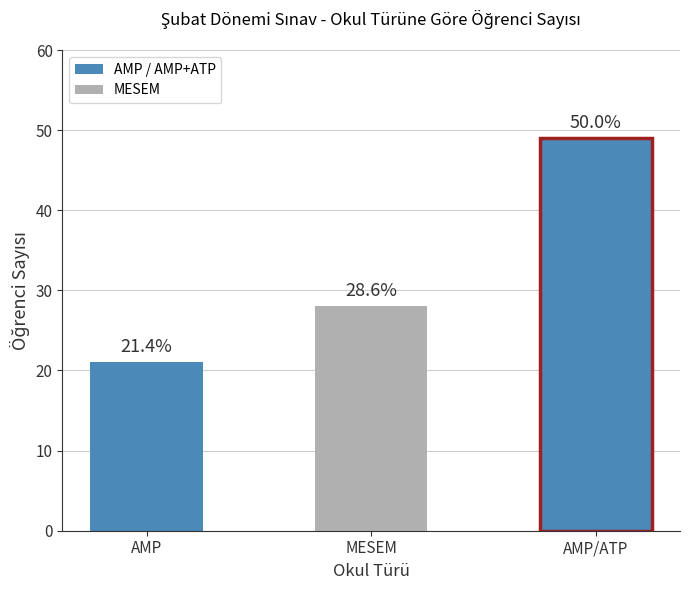

What is the smallest value displayed?

21